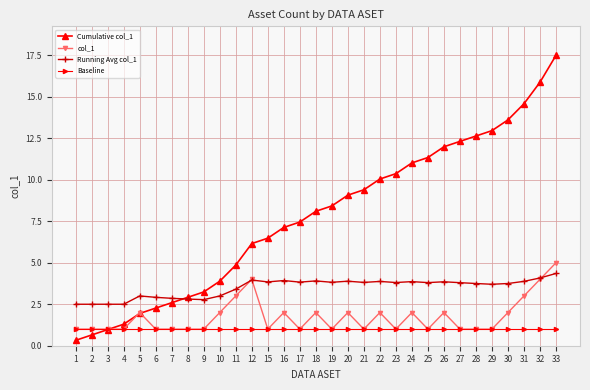

True or false: col_1 has more than 2 points higher than both neighbors.

True